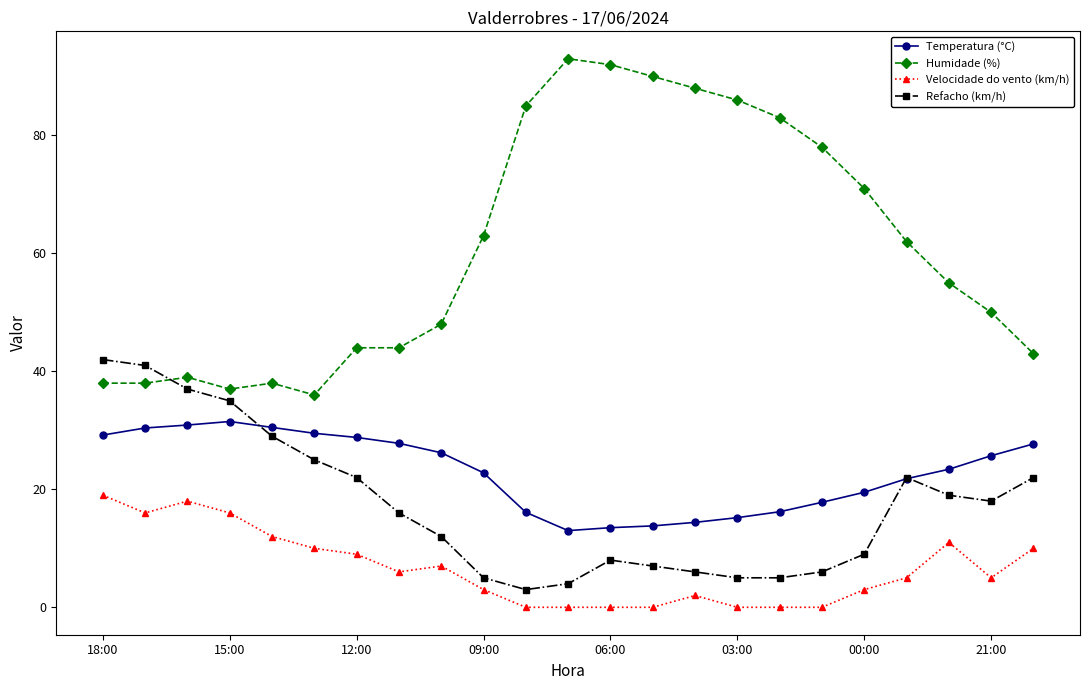

Which series has the largest total across all categories?

Humidade (%)